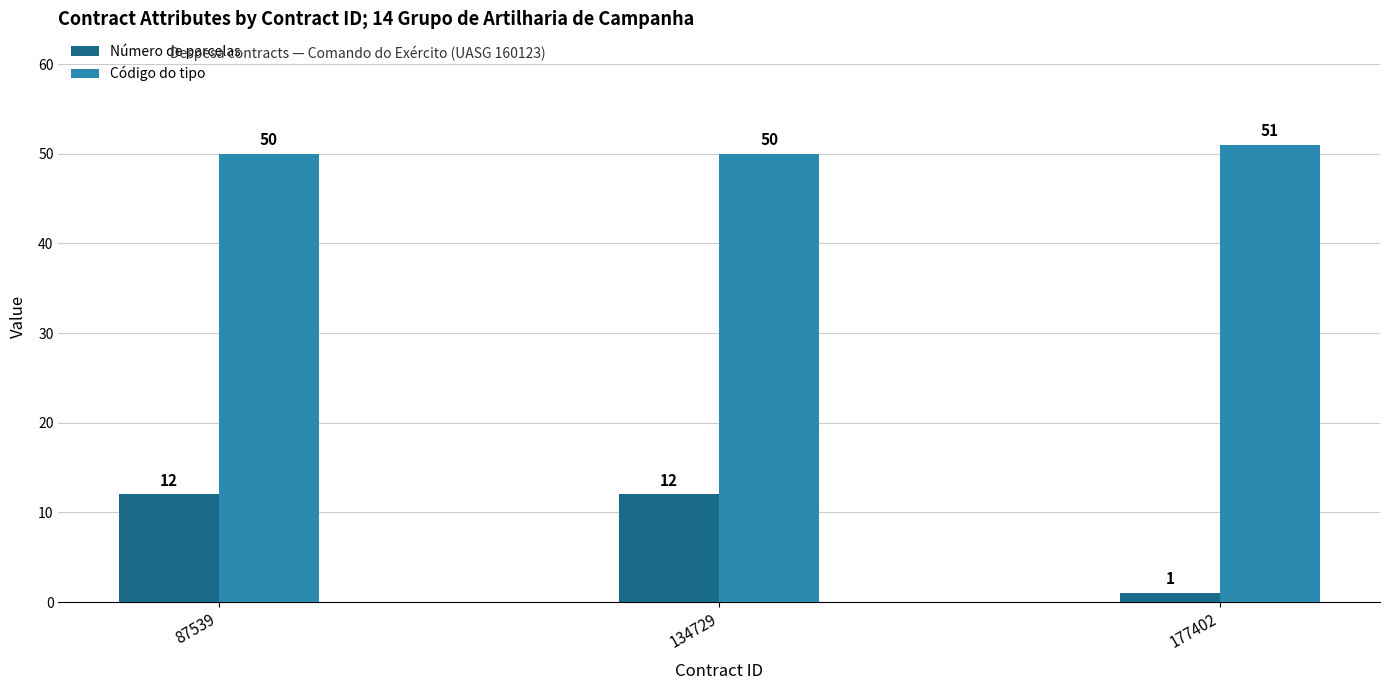

Reading left to right, what are all the values shown in this chart?

Número de parcelas: 12	12	1
Código do tipo: 50	50	51